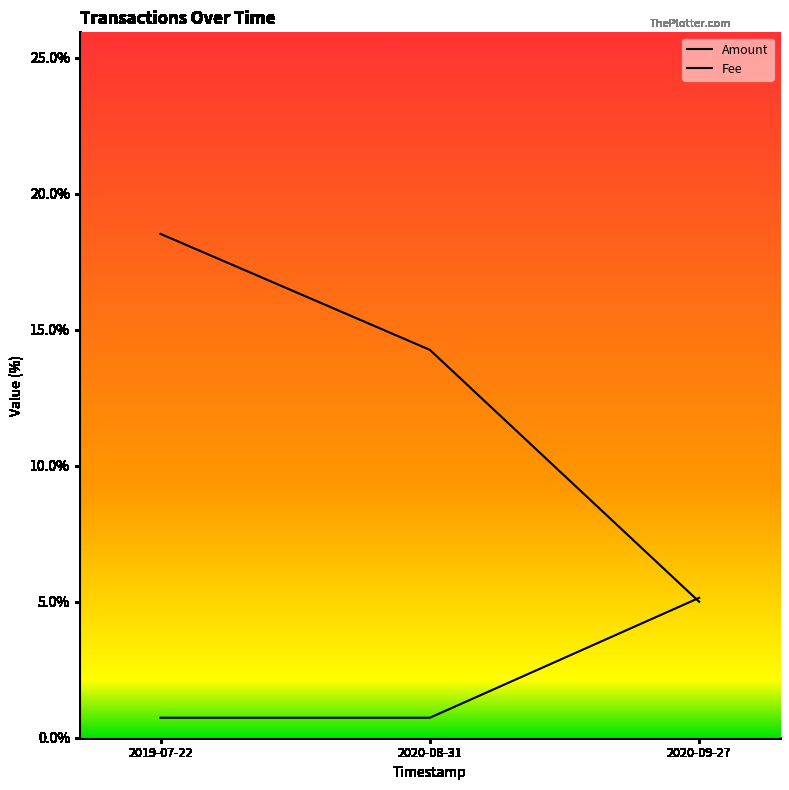

Which series has the largest range (max minus min)?

Amount